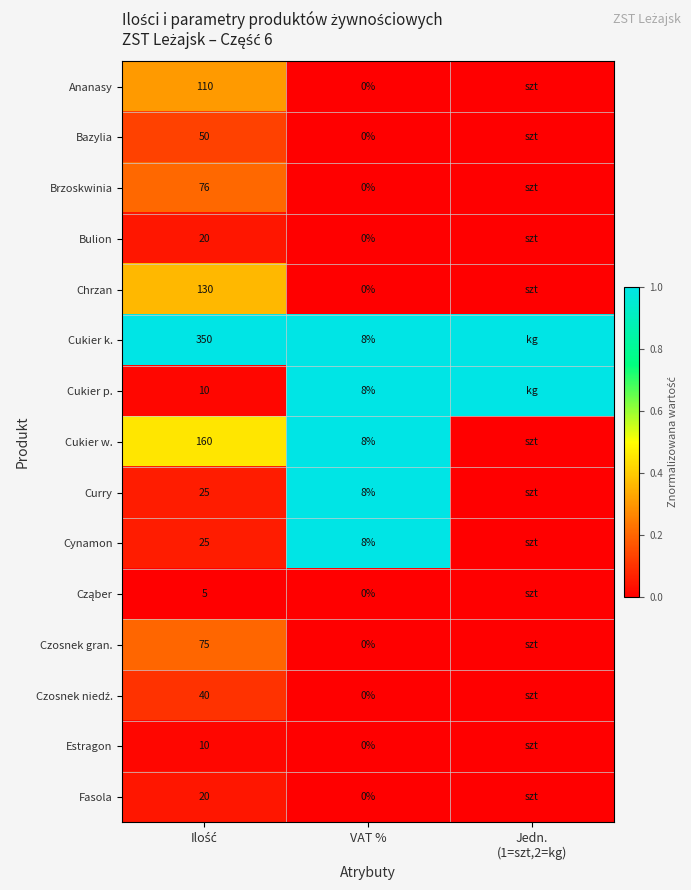

Count the number of categories in the chart.

3